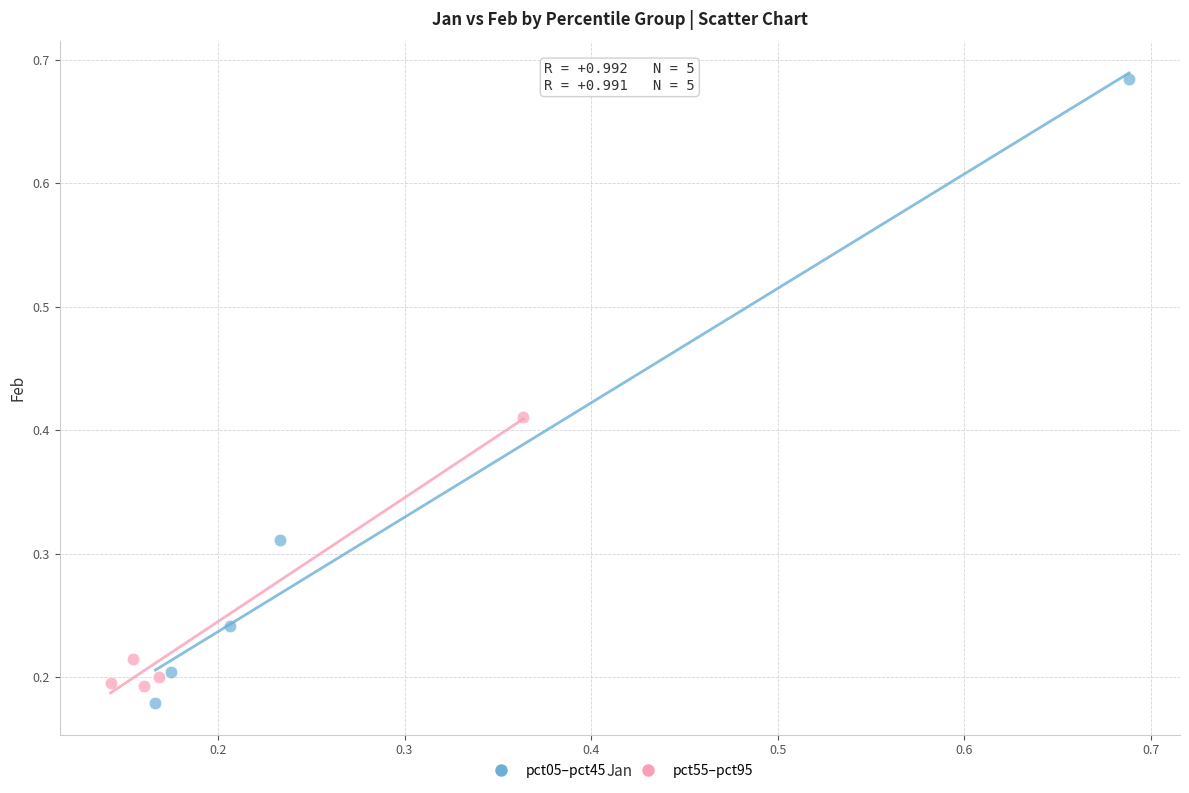

Which series contains the lowest Y value?

pct05–pct45